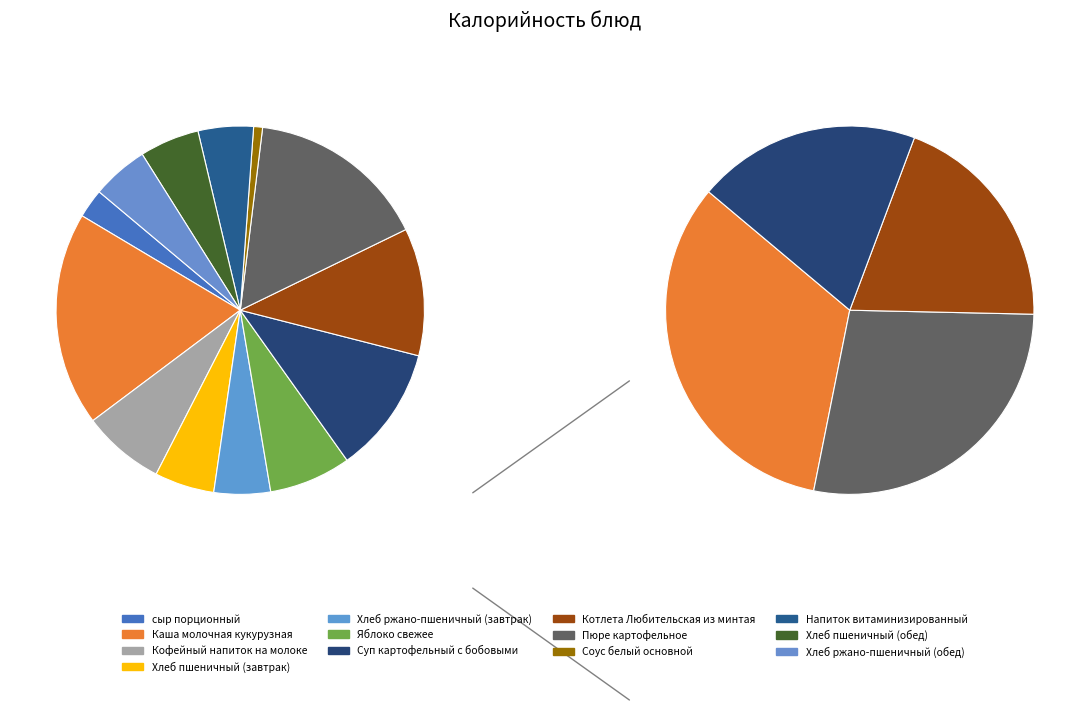

Rank the categories by value from highest to lowest.

Каша молочная кукурузная, Пюре картофельное, Котлета Любительская из минтая, Суп картофельный с бобовыми, Кофейный напиток на молоке, Яблоко свежее, Хлеб пшеничный (завтрак), Хлеб пшеничный (обед), Хлеб ржано-пшеничный (завтрак), Хлеб ржано-пшеничный (обед), Напиток витаминизированный, сыр порционный, Соус белый основной